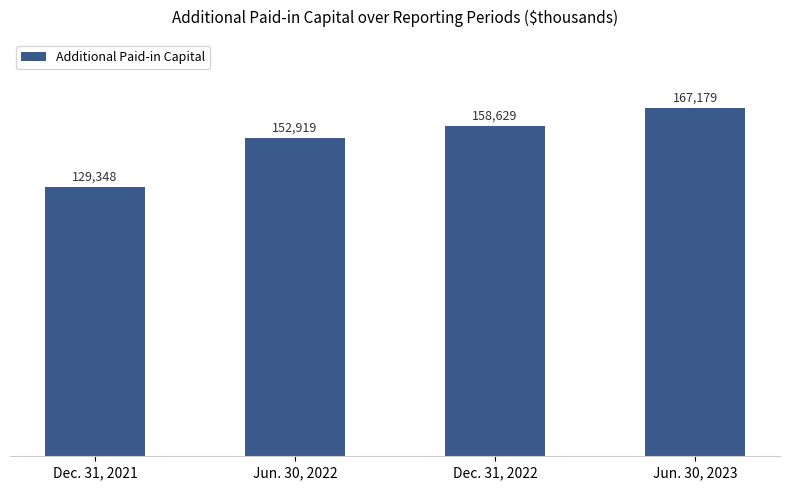

Reading left to right, what are all the values shown in this chart?

129348	152919	158629	167179